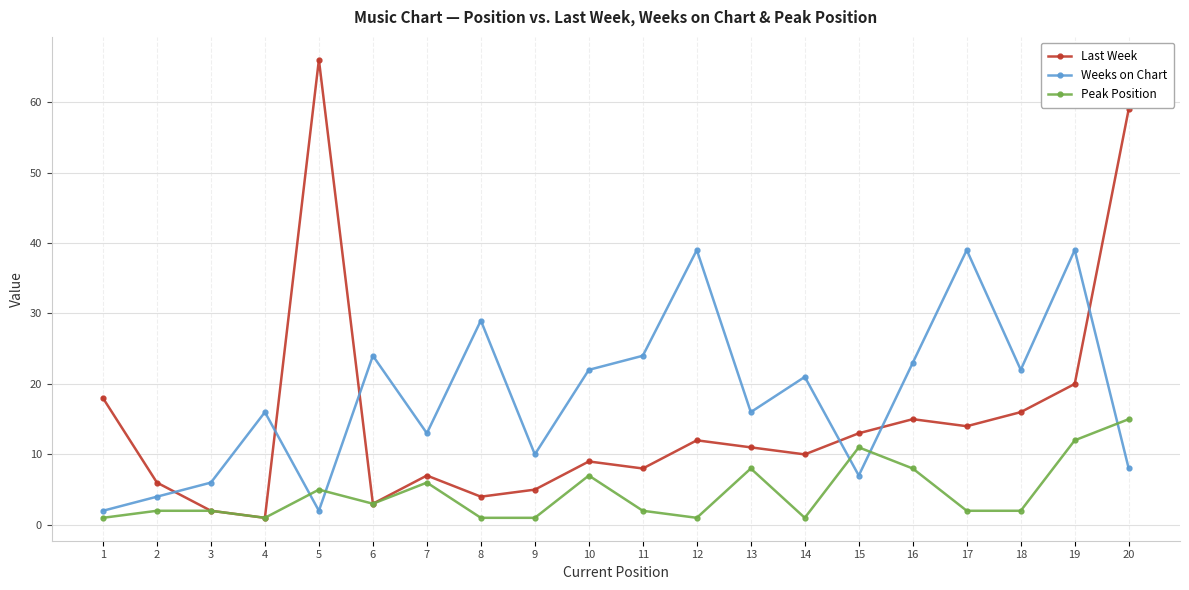

What is the greatest value displayed?

66